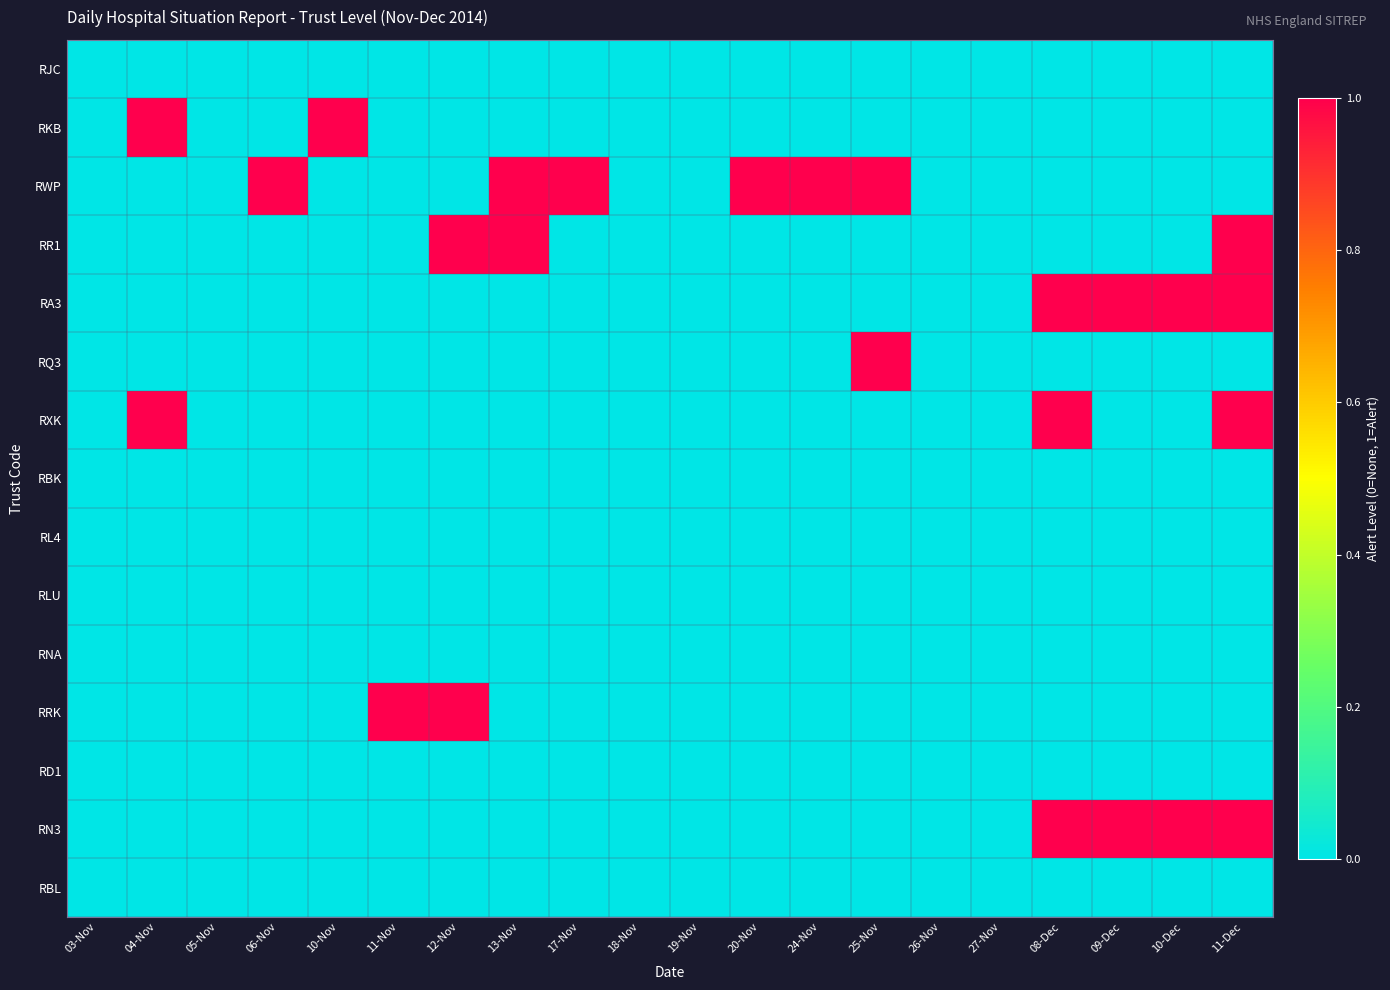

What is the spread (max minus min) of values at 12-Nov?

1